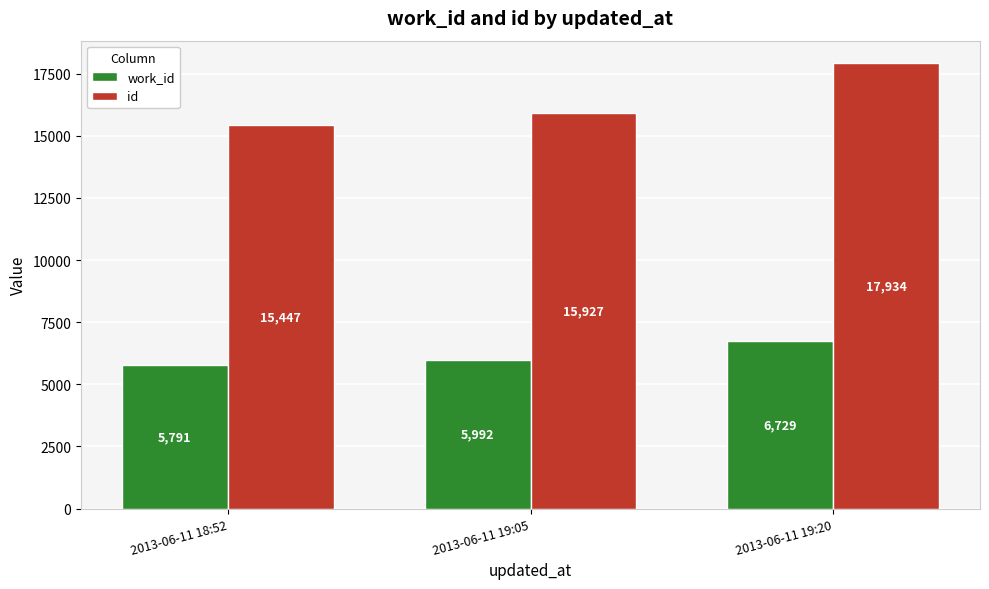

How many categories are shown in the chart?

3